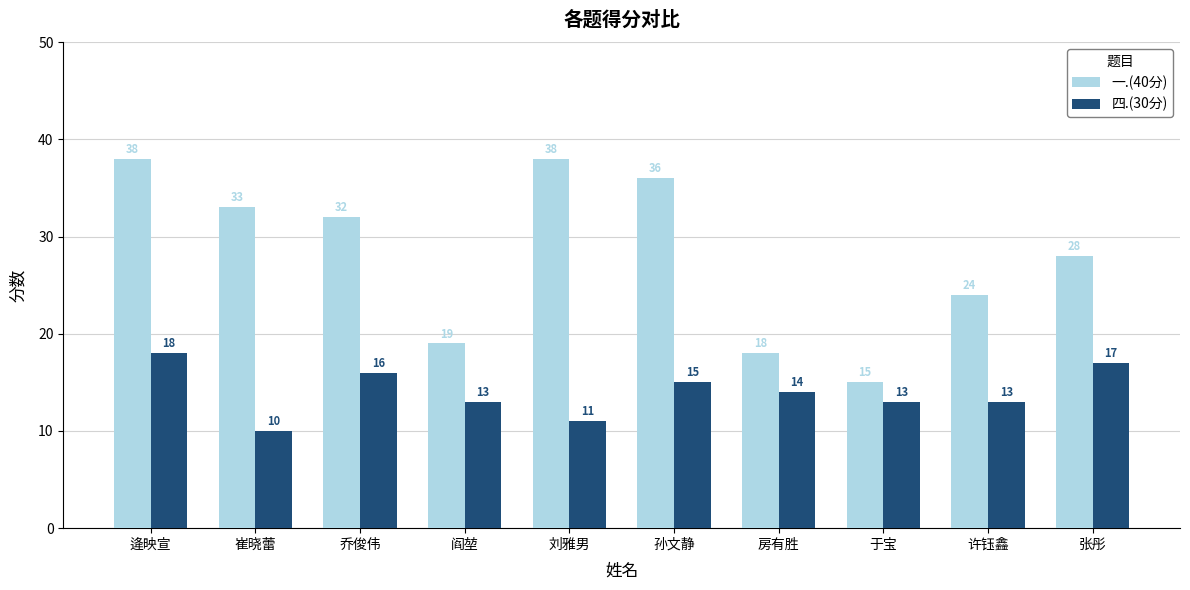

True or false: 一.(40分) has a value of 4 at 阎堃.

False